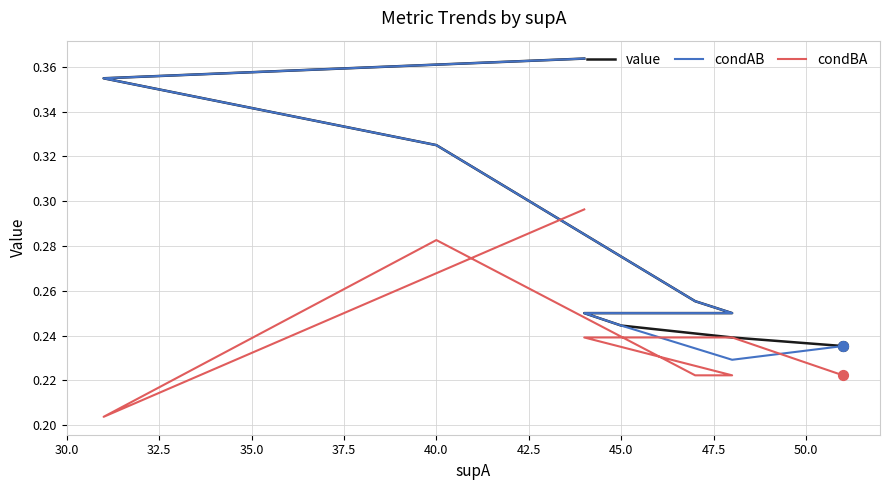

At how many categories does at least one series exceed 0?

11